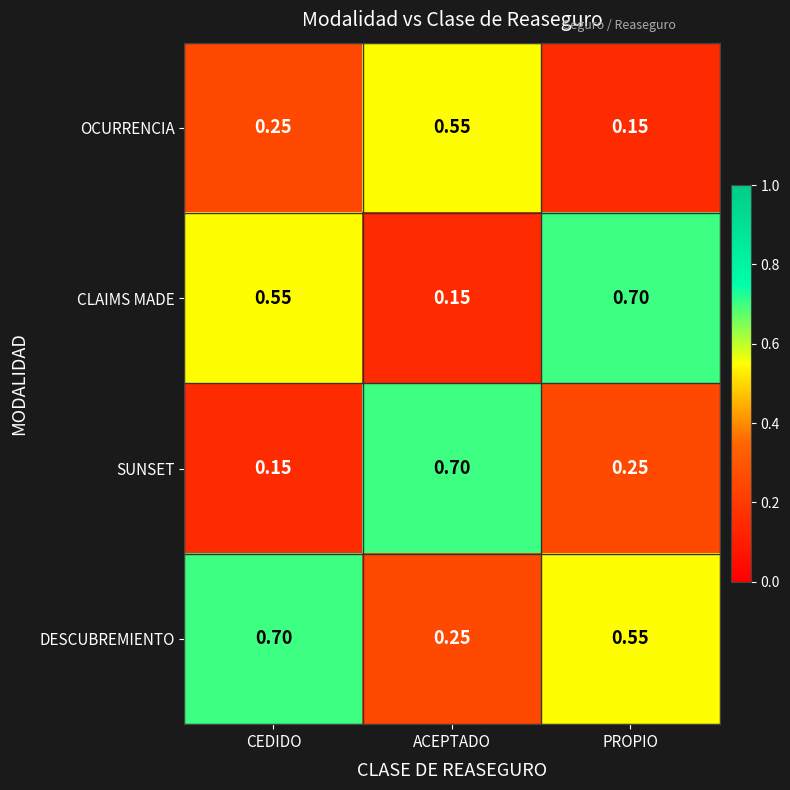

List the labels in order of DESCUBREMIENTO value, largest first.

CEDIDO, PROPIO, ACEPTADO